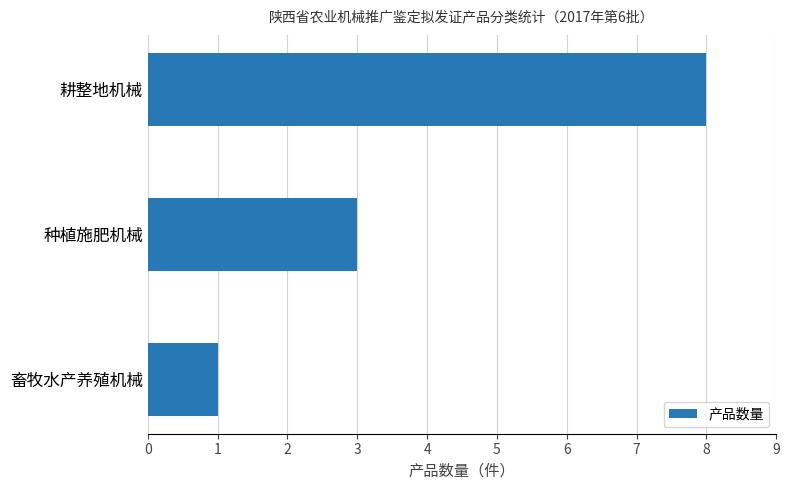

How many values are below 3?

1